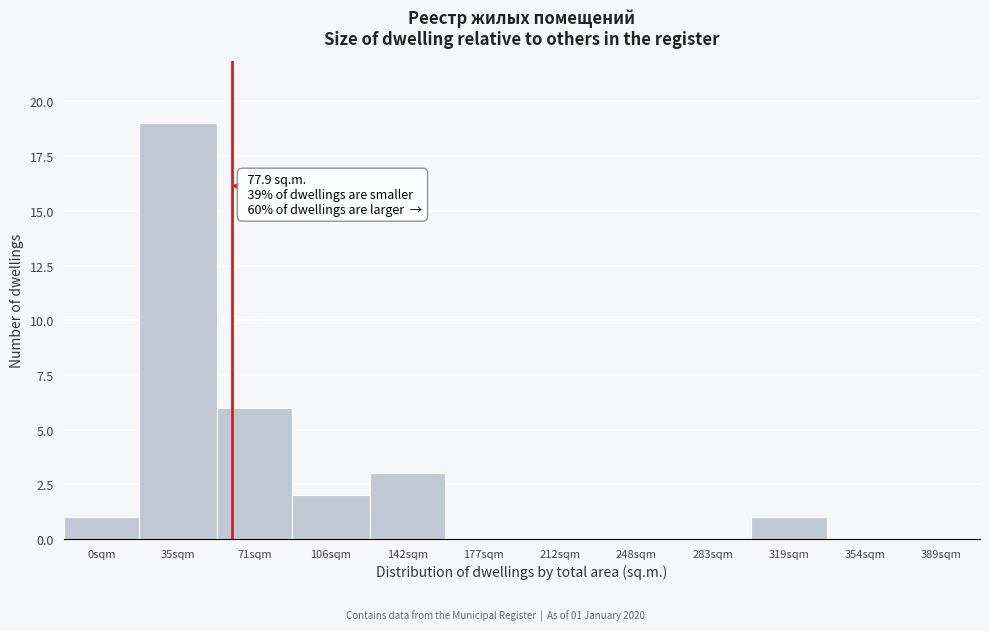

Reading right to left, list all the values displayed in this chart.

389sqm=0	354sqm=0	319sqm=1	283sqm=0	248sqm=0	212sqm=0	177sqm=0	142sqm=3	106sqm=2	71sqm=6	35sqm=19	0sqm=1